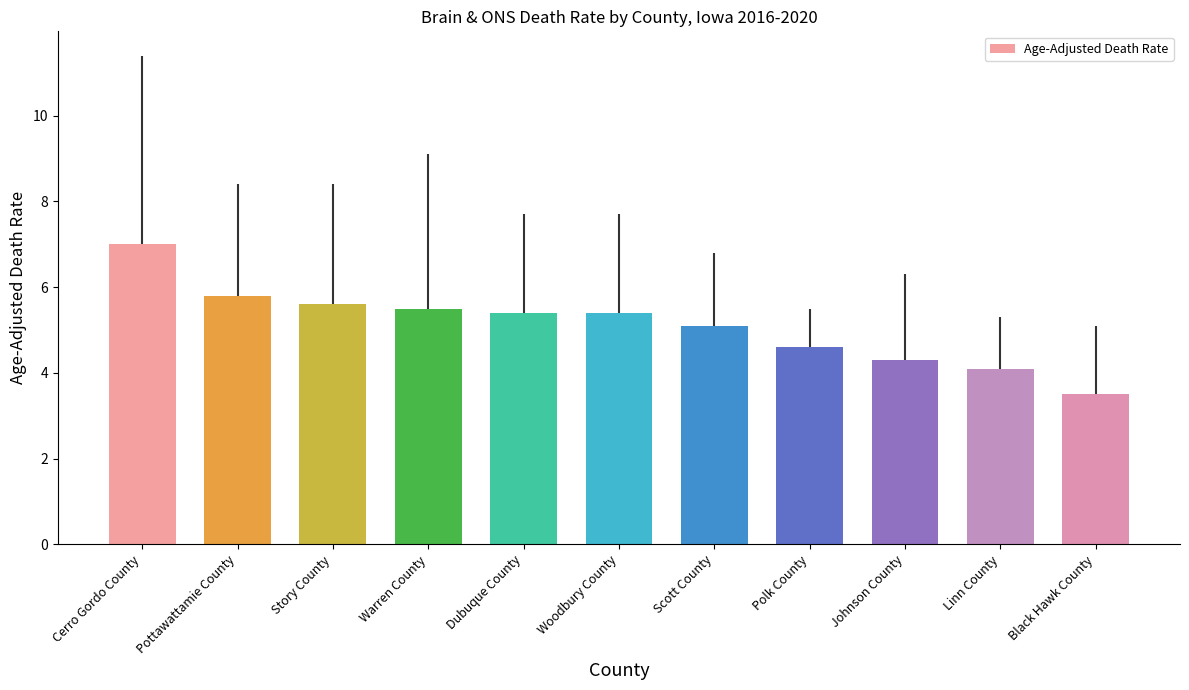

Which label corresponds to the largest value in the chart?

Cerro Gordo County